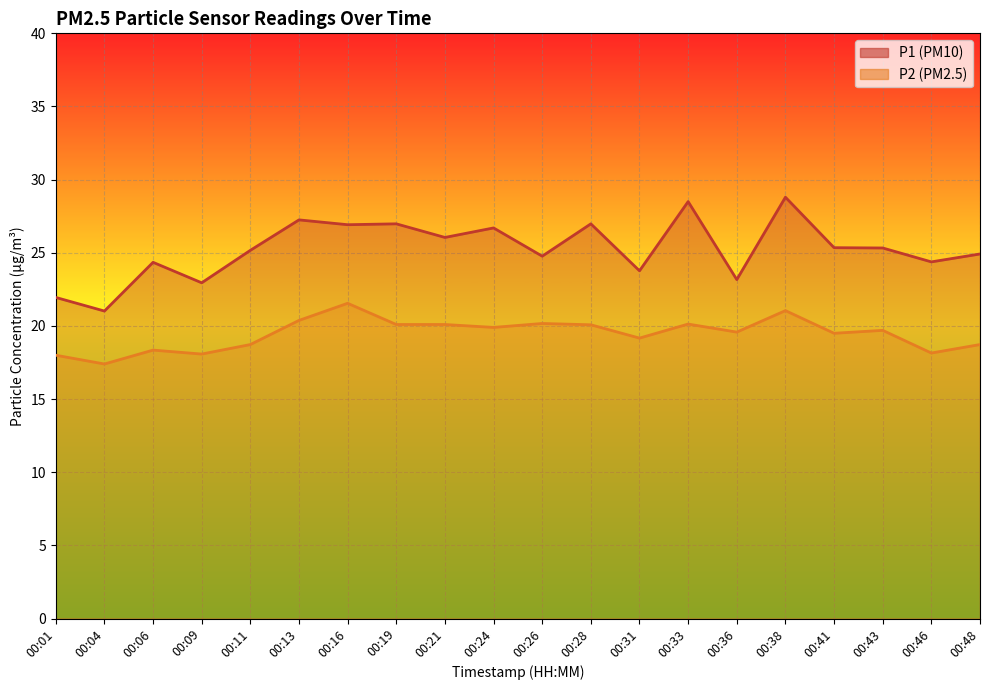

What are all the series names shown in the legend?

P1, P2